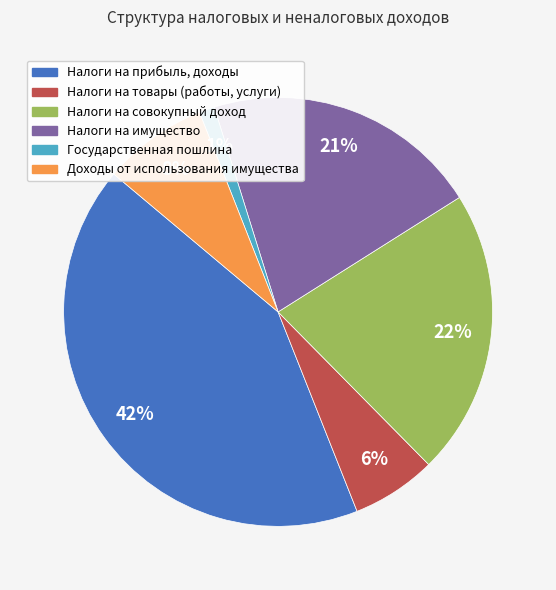

What percentage is the Доходы от использования имущества slice, to the nearest percent?

8%